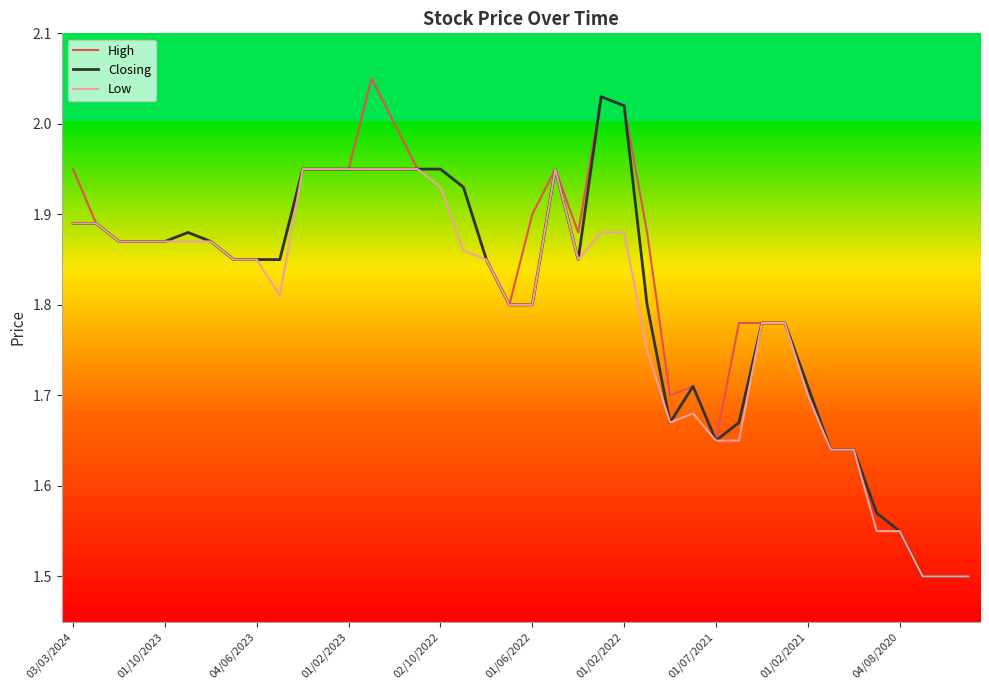

What is the smallest value displayed?

1.5